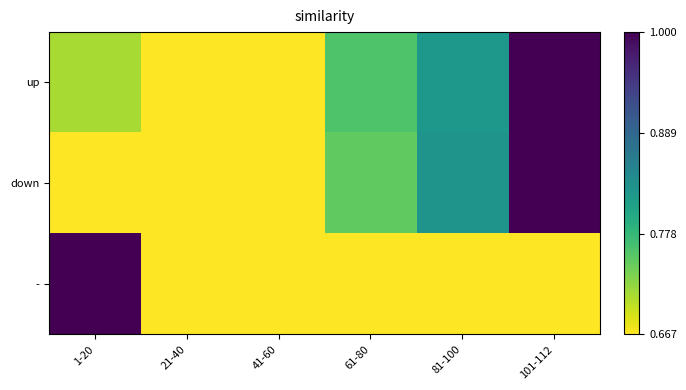

Which series changed the most between 1-20 and 21-40?

-